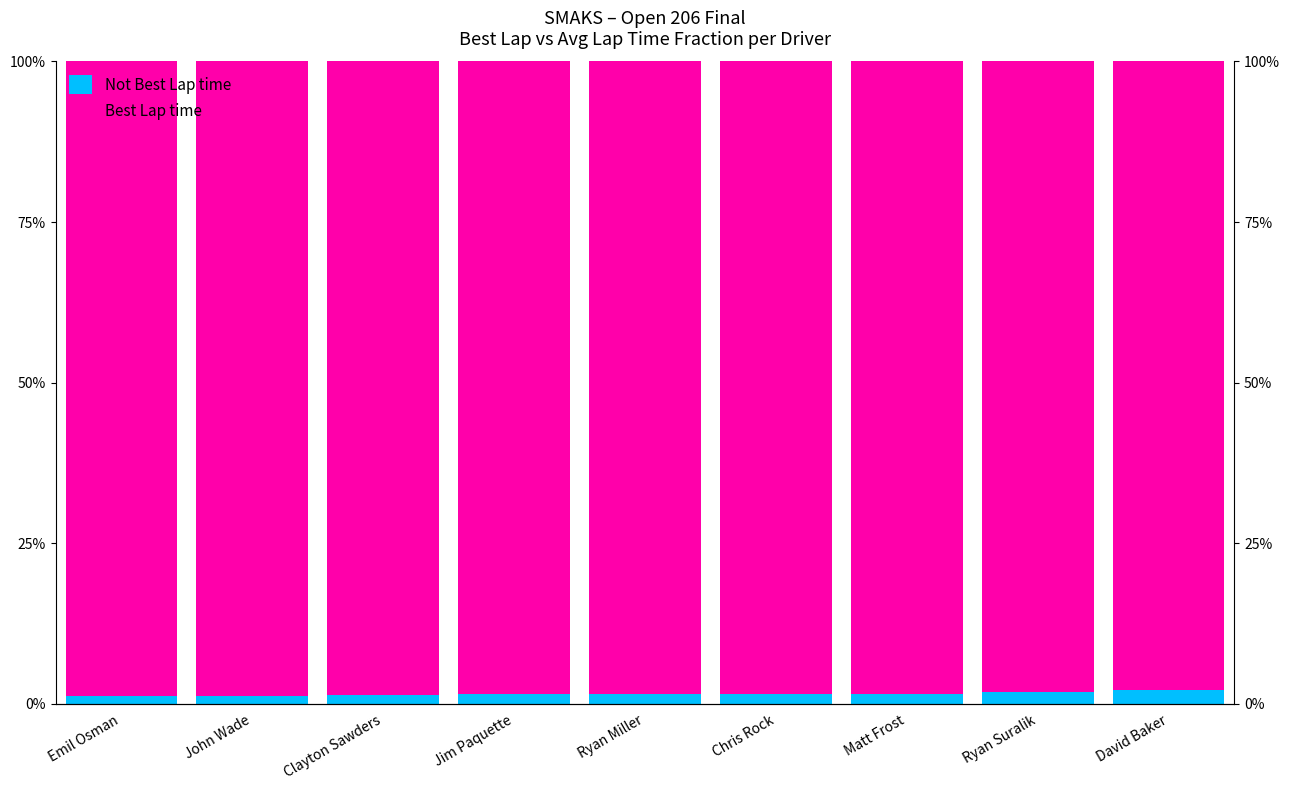

The Best Lap time series shows 1.0 at John Wade. True or false?

True